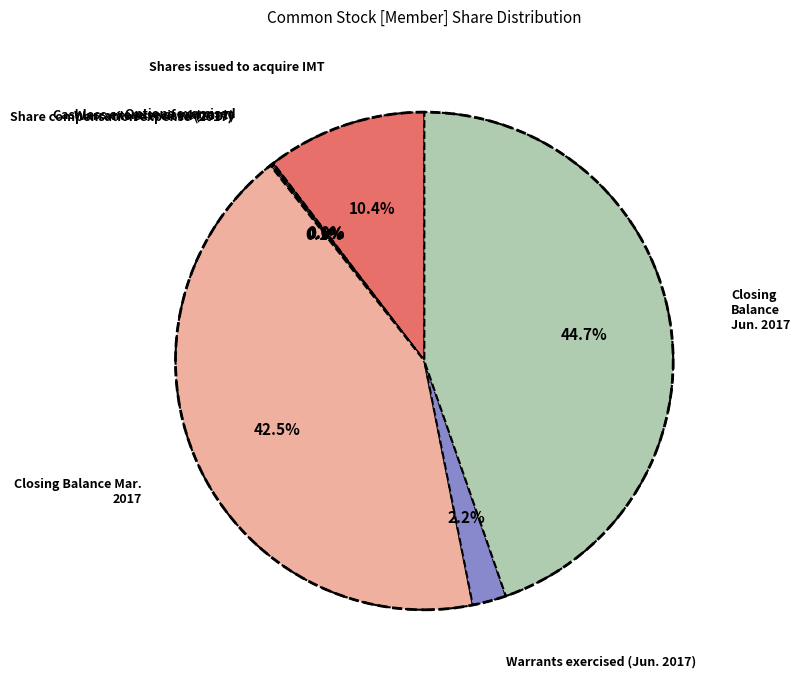

Which category has the biggest portion of the pie?

Closing Balance Jun. 2017